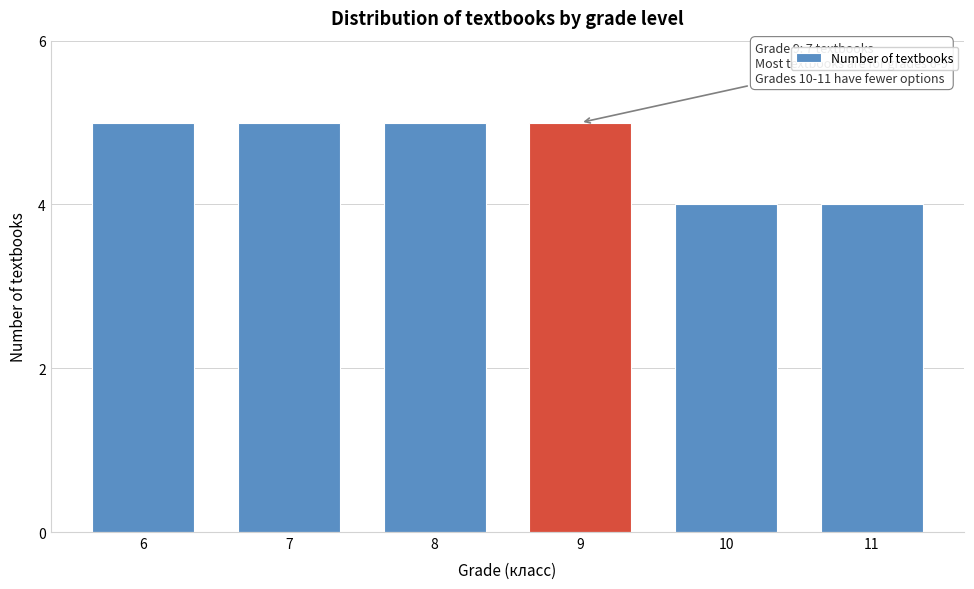

Reading left to right, transcribe all the data shown in this chart.

6=5	7=5	8=5	9=5	10=4	11=4